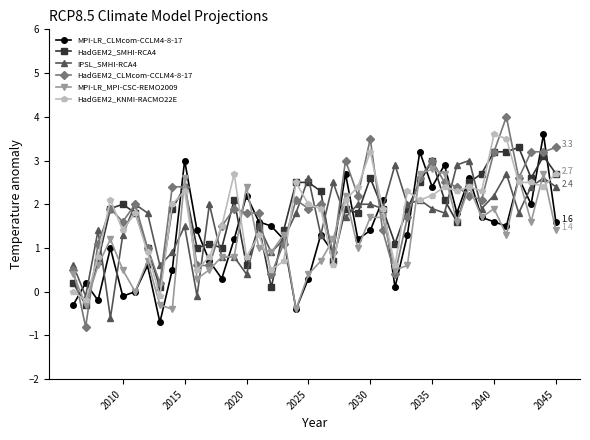

How many lines are shown in the chart?

6